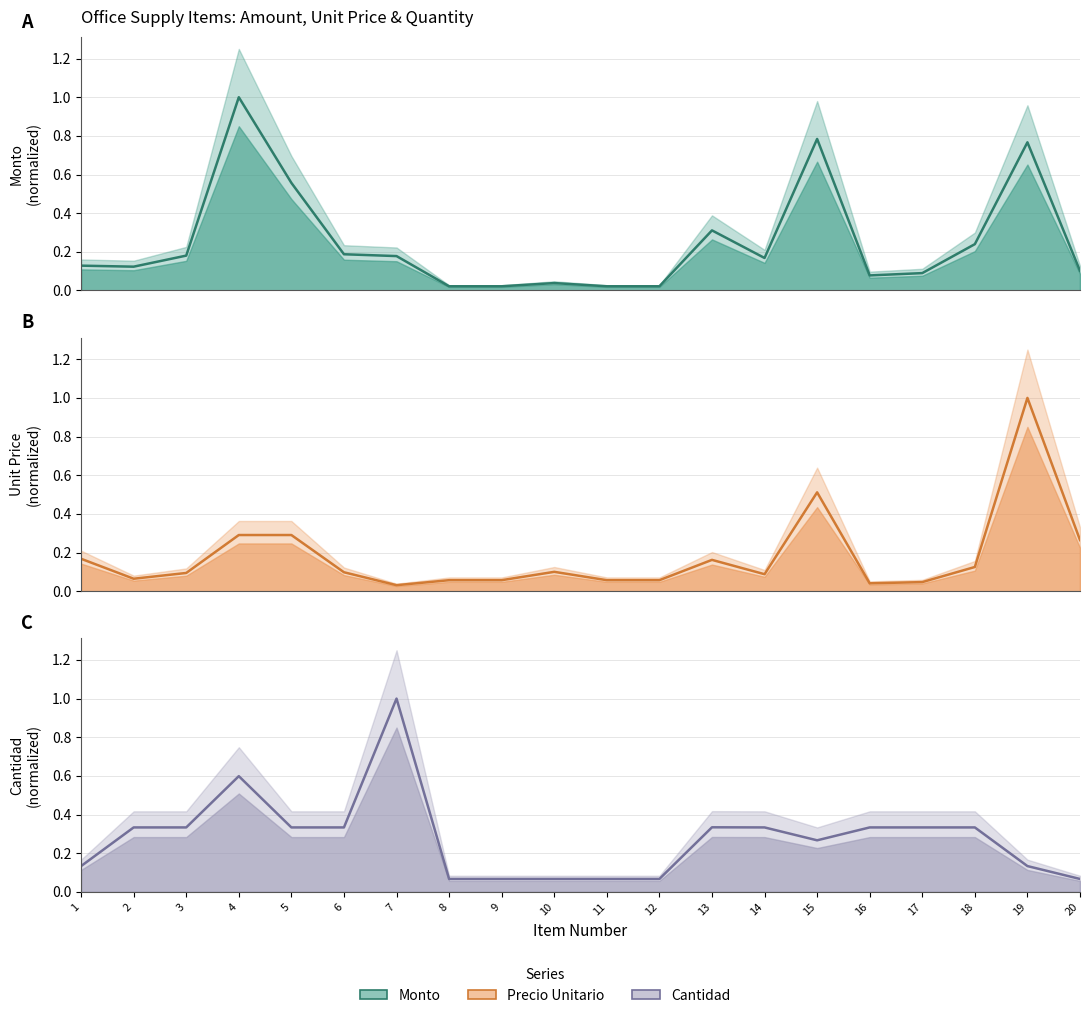

Where is the first local minimum for Monto?

2